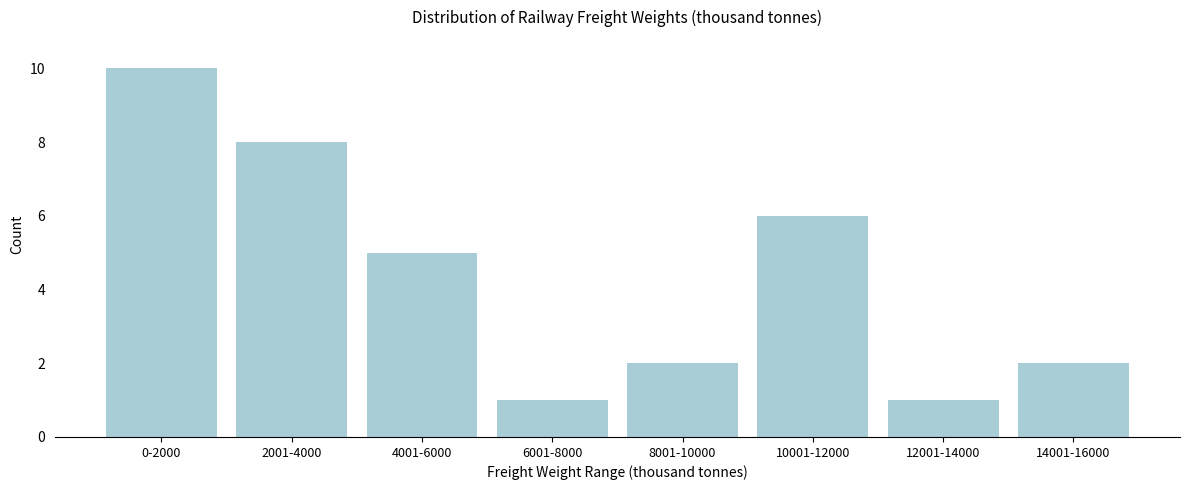

Reading left to right, list all the values displayed in this chart.

10	8	5	1	2	6	1	2